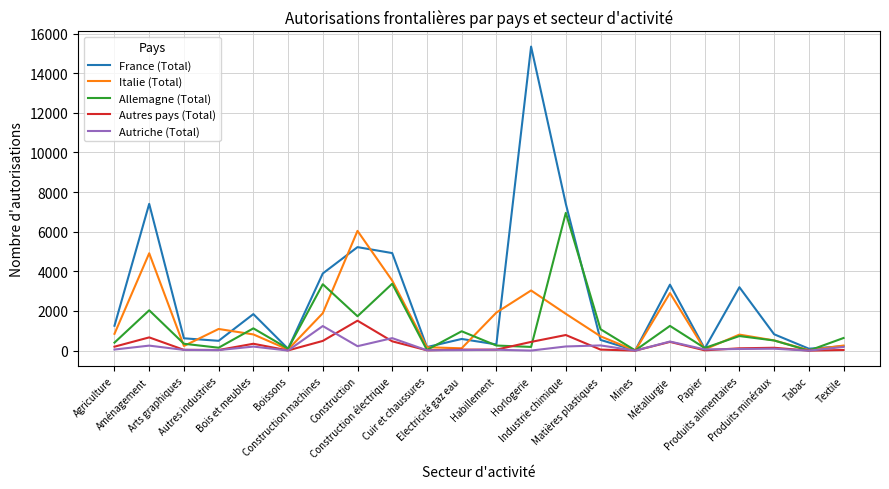

At how many categories does at least one series exceed 8984?

1